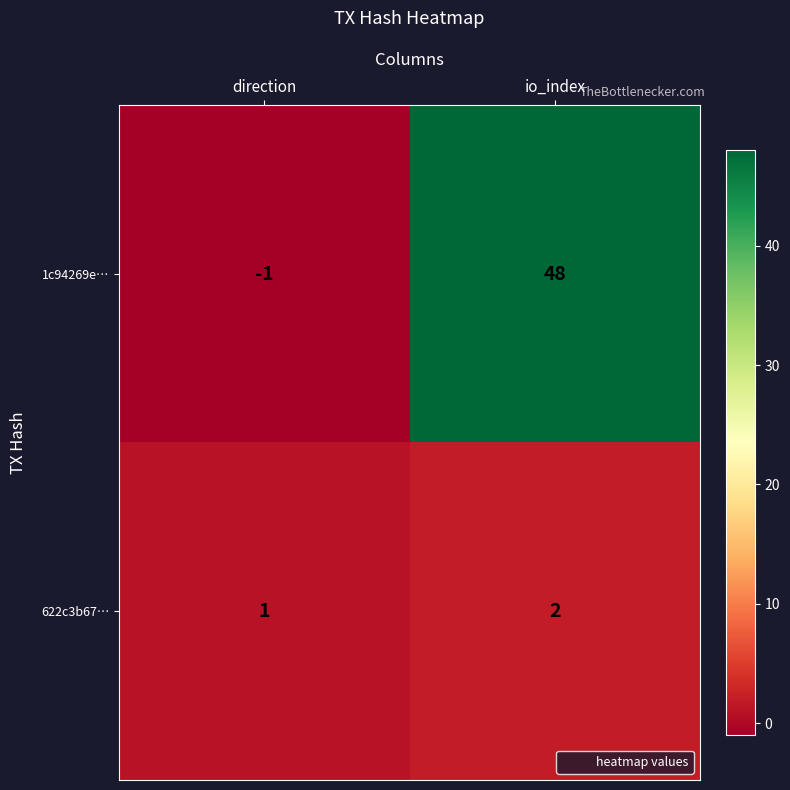

Rank the series by their maximum value, from highest to lowest.

1c94269e…, 622c3b67…